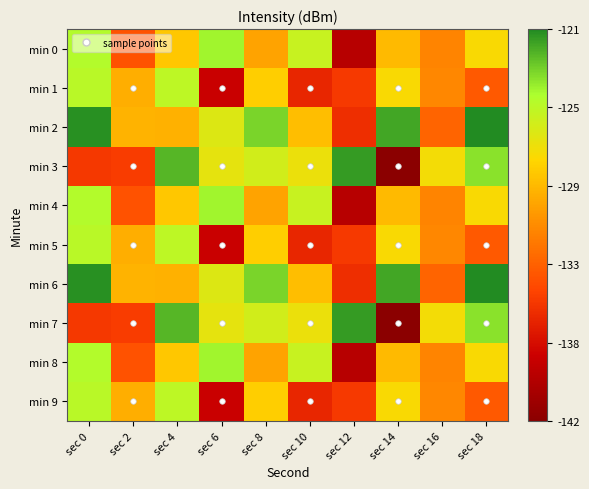

Which series has the widest spread of values?

min 3